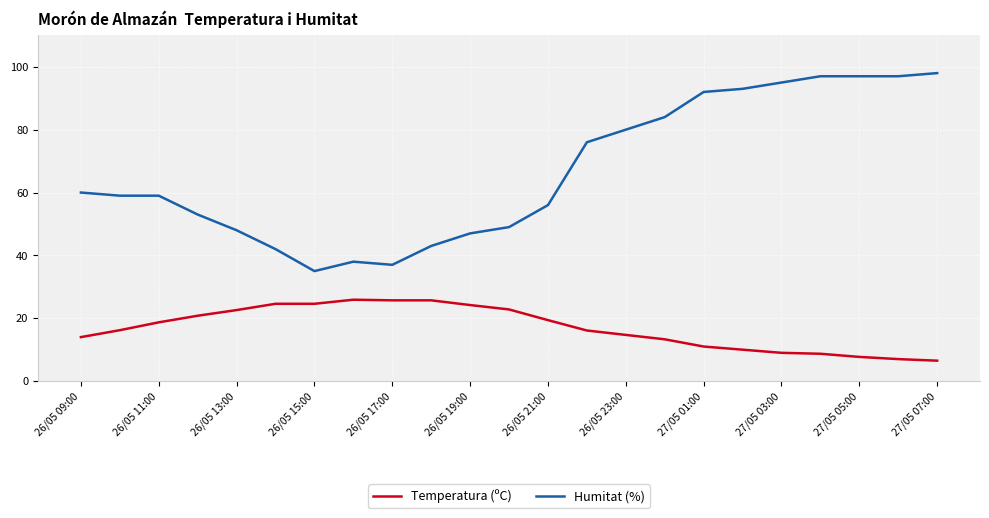

List the series in order of their peak value, lowest first.

Temperatura (ºC), Humitat (%)